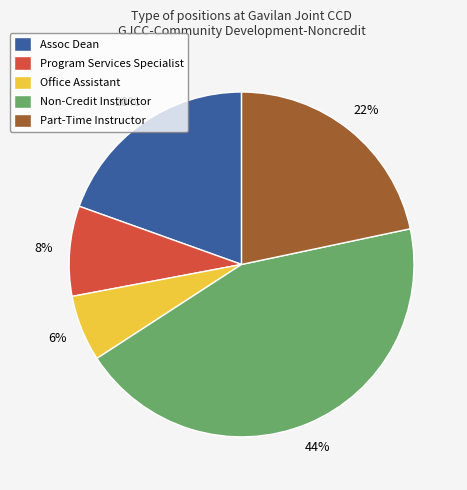

How many slices are in this pie chart?

5